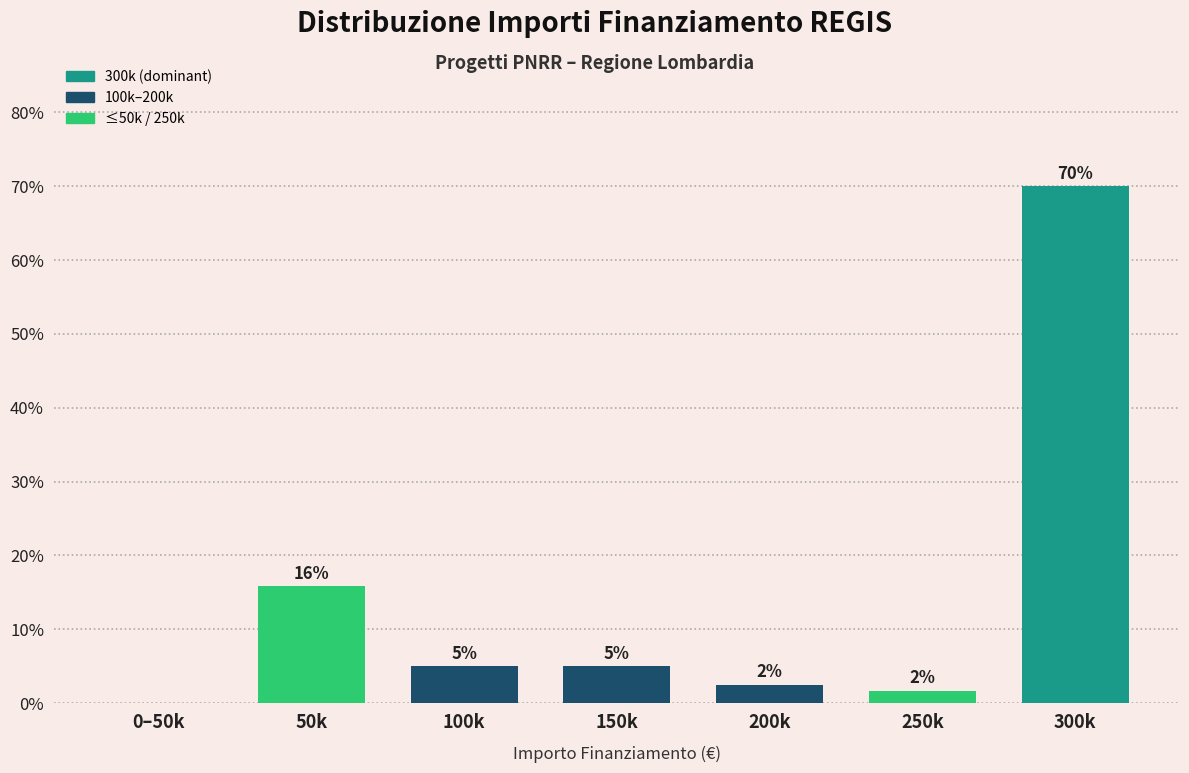

True or false: the data shows 7.9 at 150k.

False